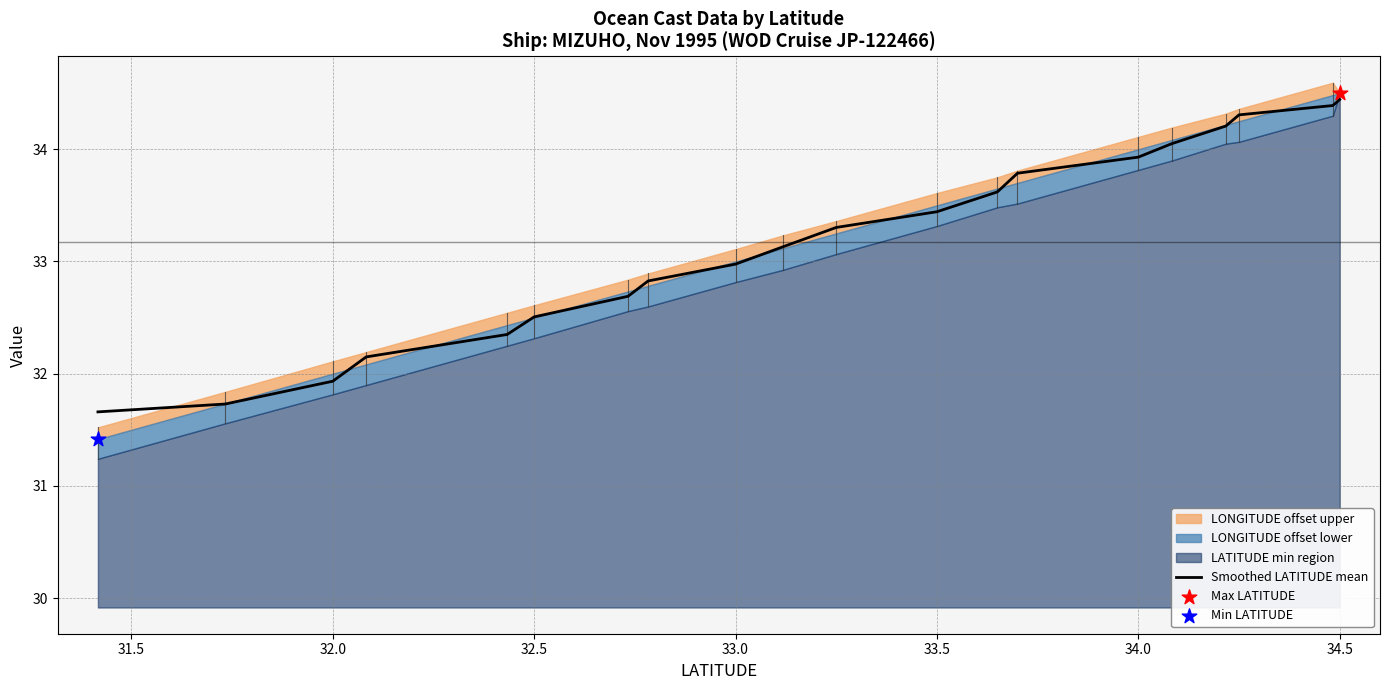

What is the ratio of the value at 34.0 to the value at 32.5?

1.0